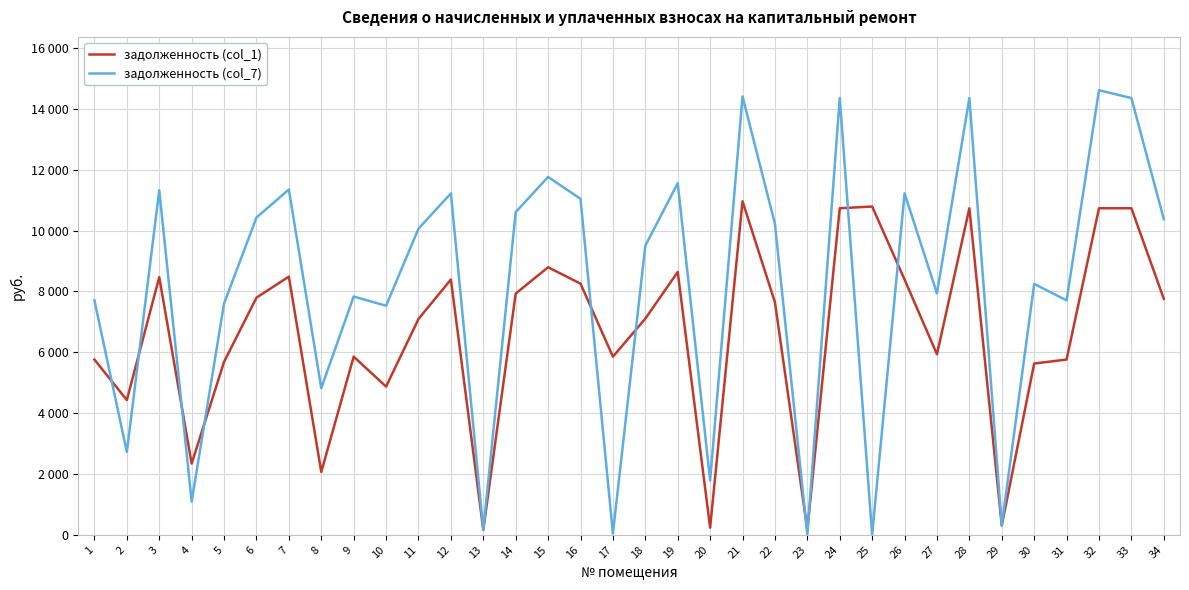

Does the chart display data point markers on the line(s)?

No